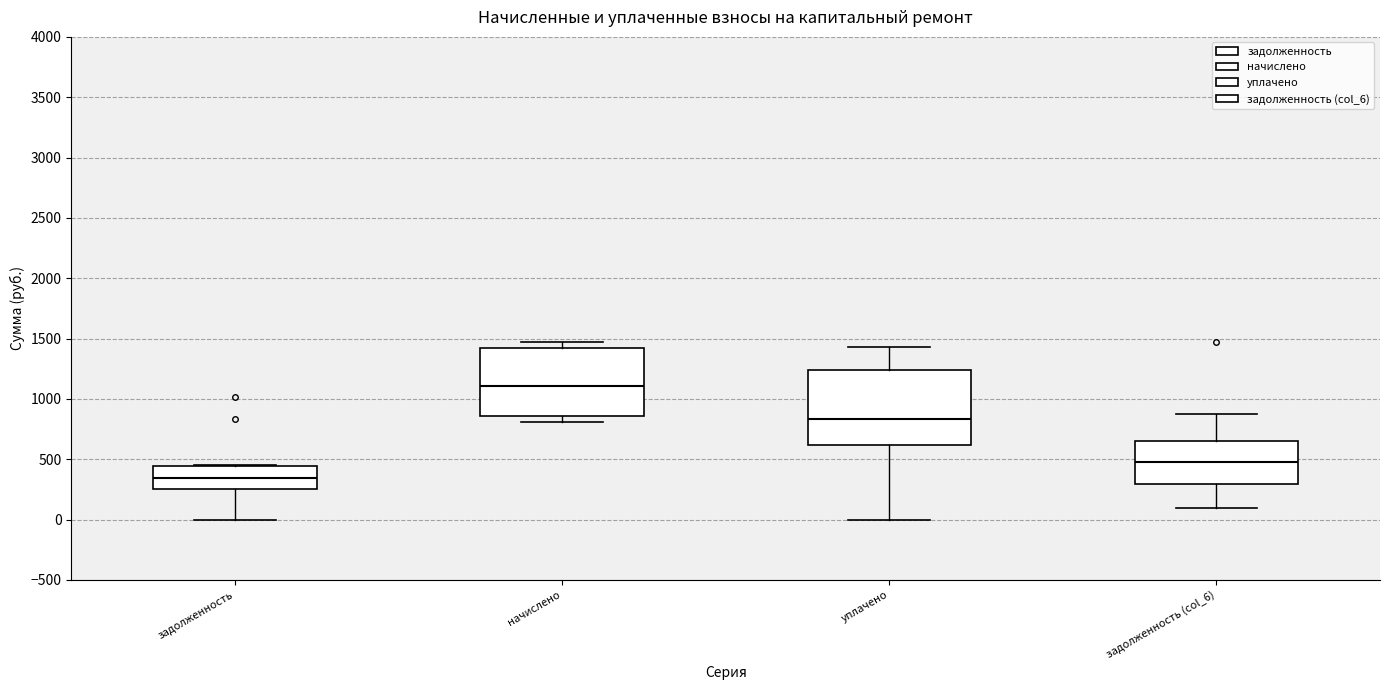

Which box has the lowest median line?

задолженность